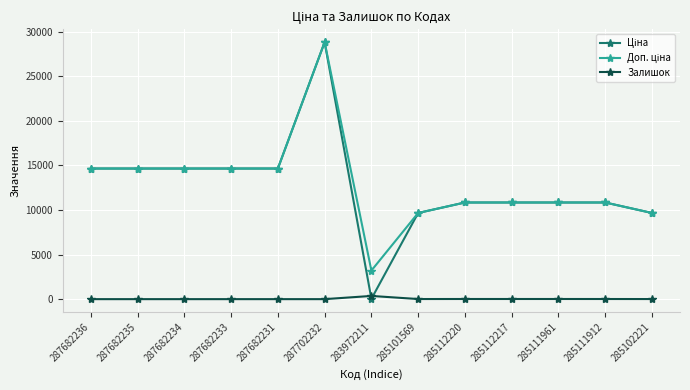

Which label corresponds to the largest value in the chart?

287702232